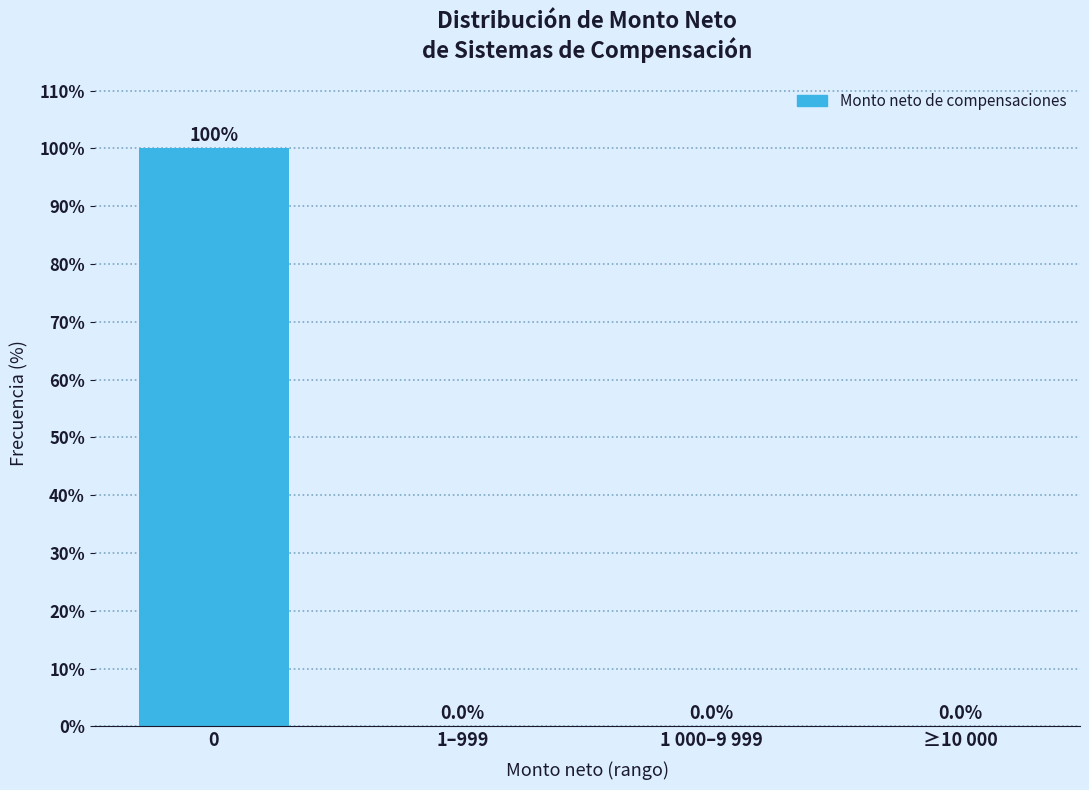

Reading right to left, transcribe all the data shown in this chart.

≥10 000=0	1 000–9 999=0	1–999=0	0=100